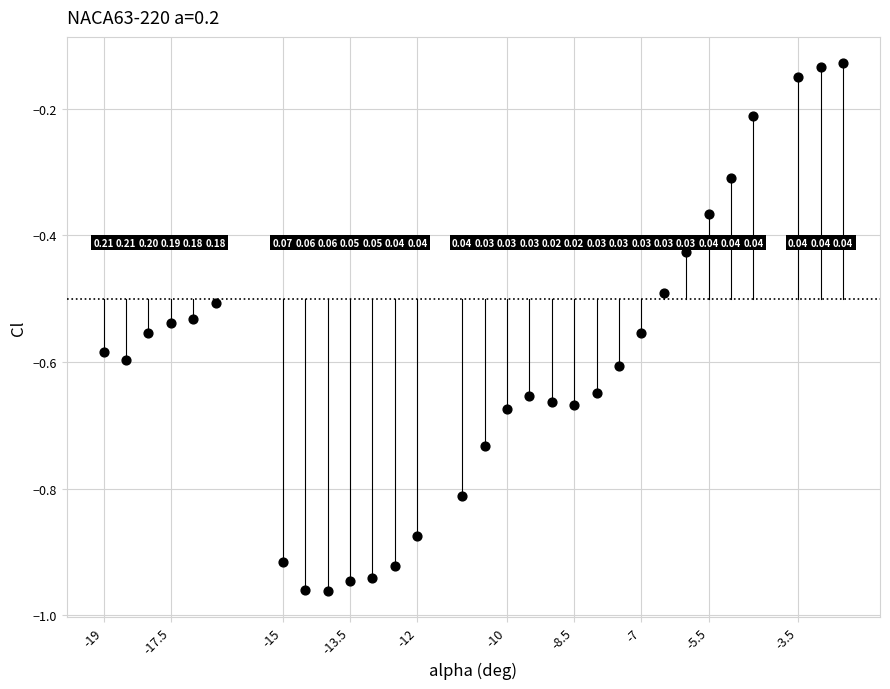

What is the range of Y values (max minus min)?

0.8